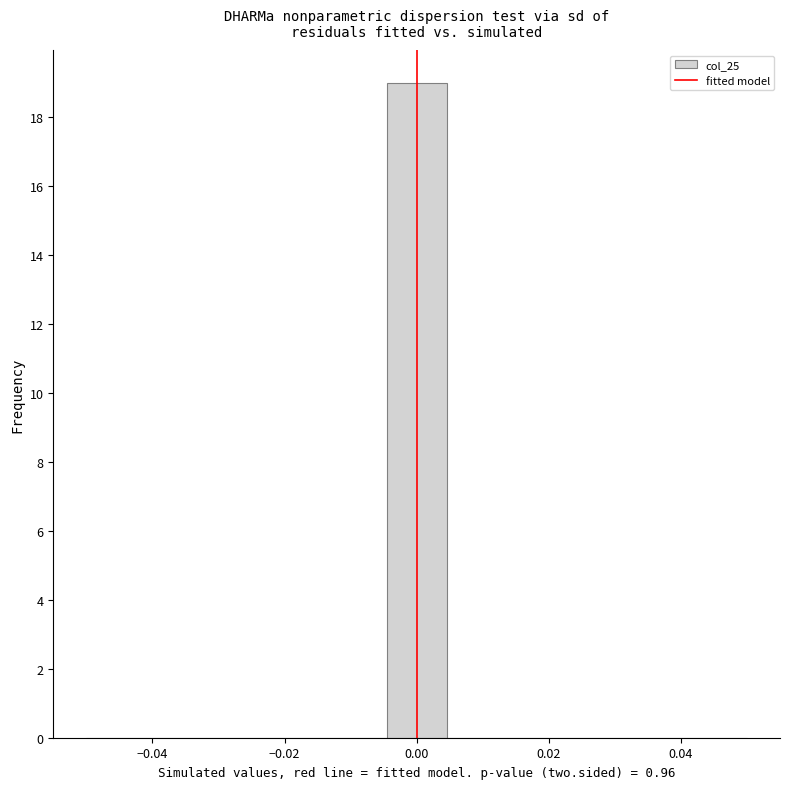

Over which range of the x-axis is the bar tallest?

-0.004 to 0.004